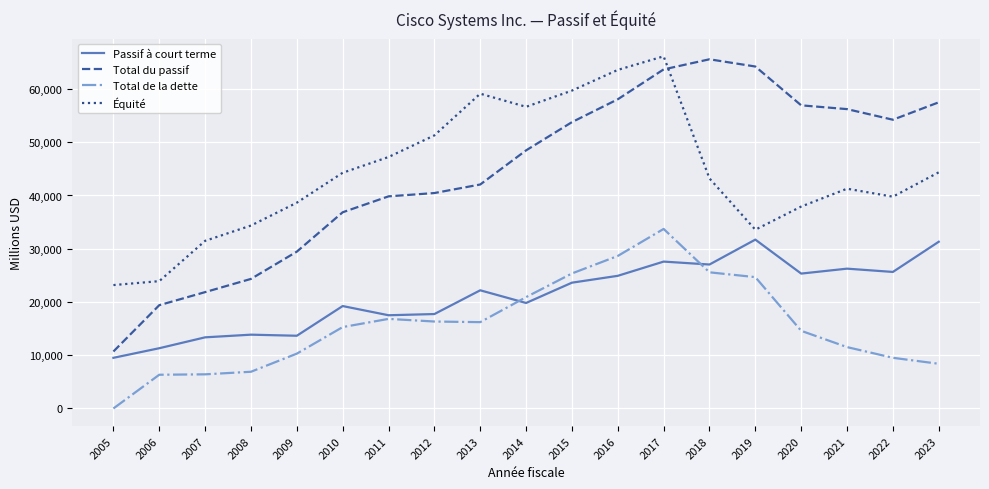

The value of Total de la dette at 2017 is 51487. True or false?

False